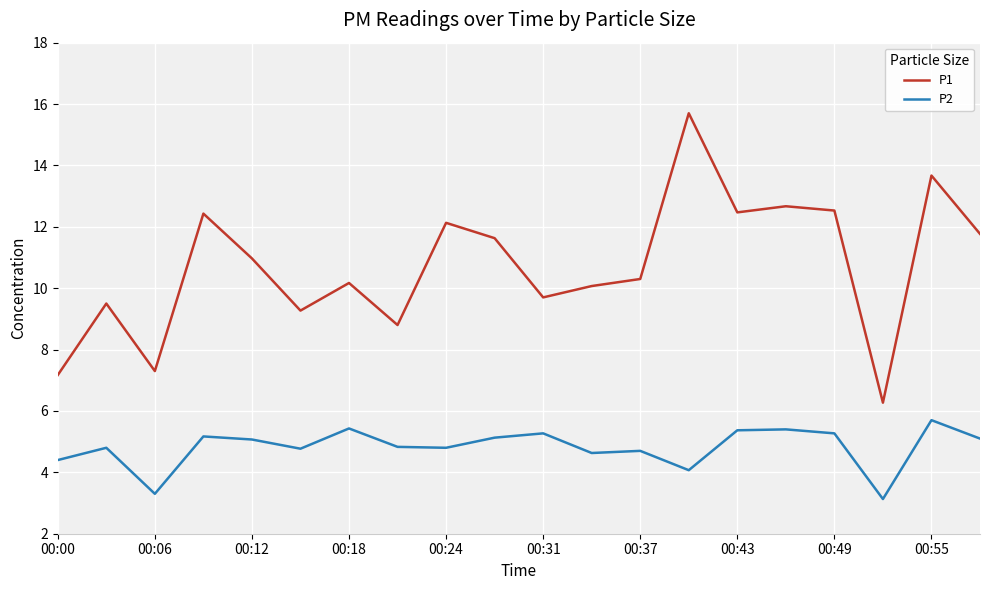

How many series are shown in this chart?

2